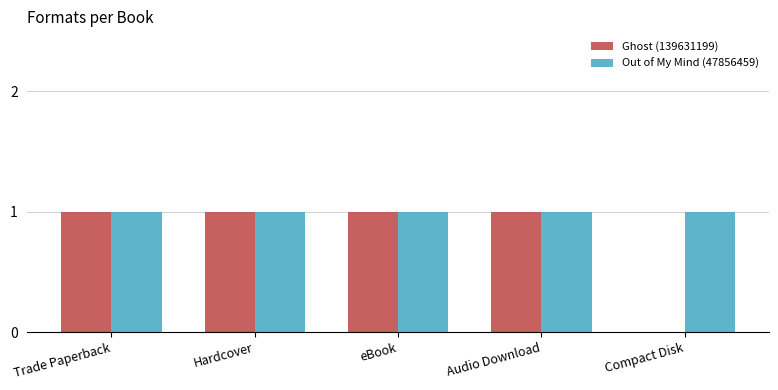

Which series has the largest total across all categories?

Out of My Mind (47856459)